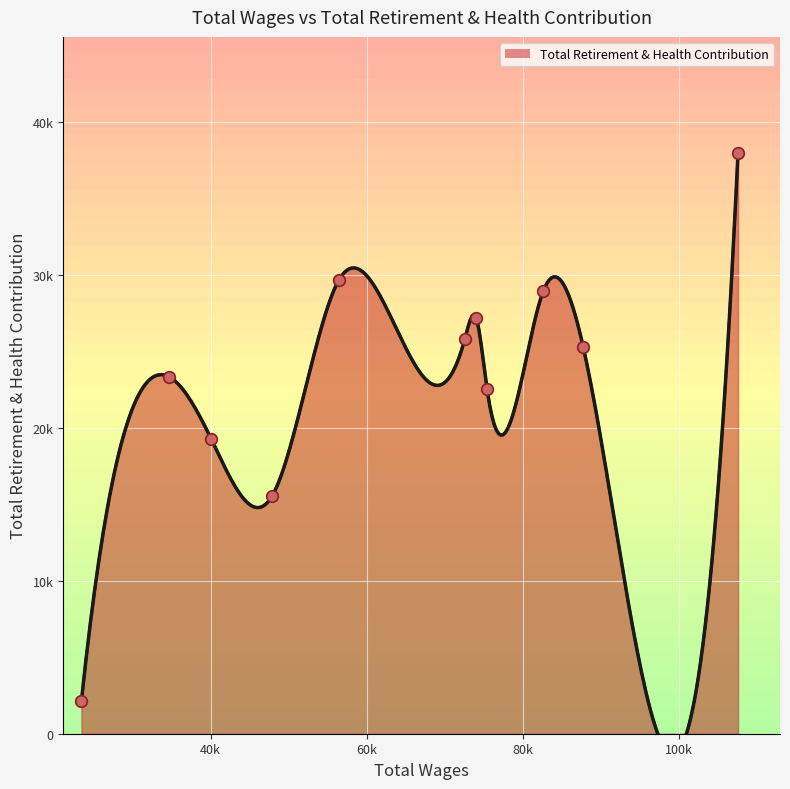

Which has a higher value, 87791.0 or 56458.0?

56458.0